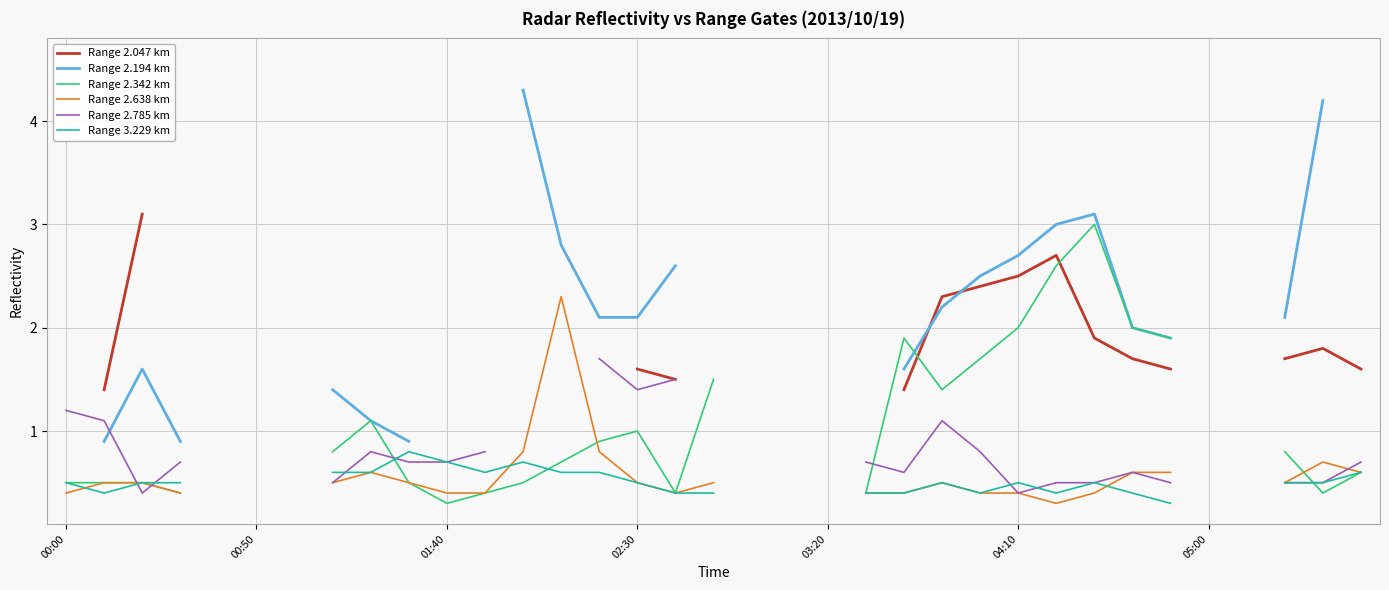

Where do Range 2.342 km and Range 3.229 km first cross each other?

8 and 9